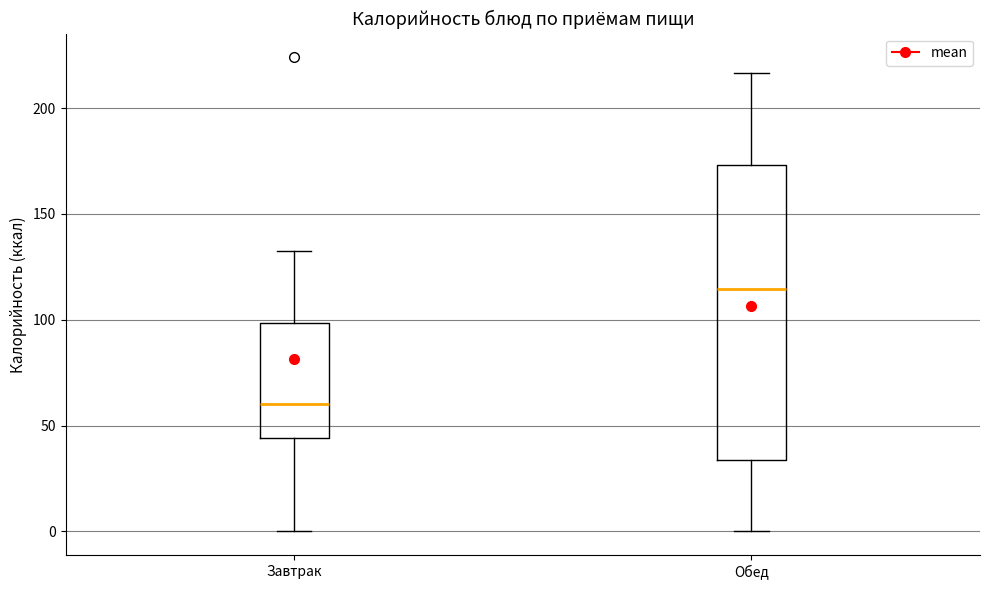

Which box's median line is the highest?

Обед